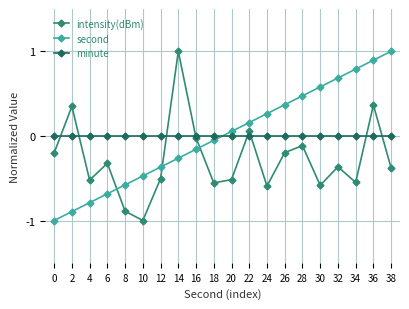

How many categories are shown in the chart?

20